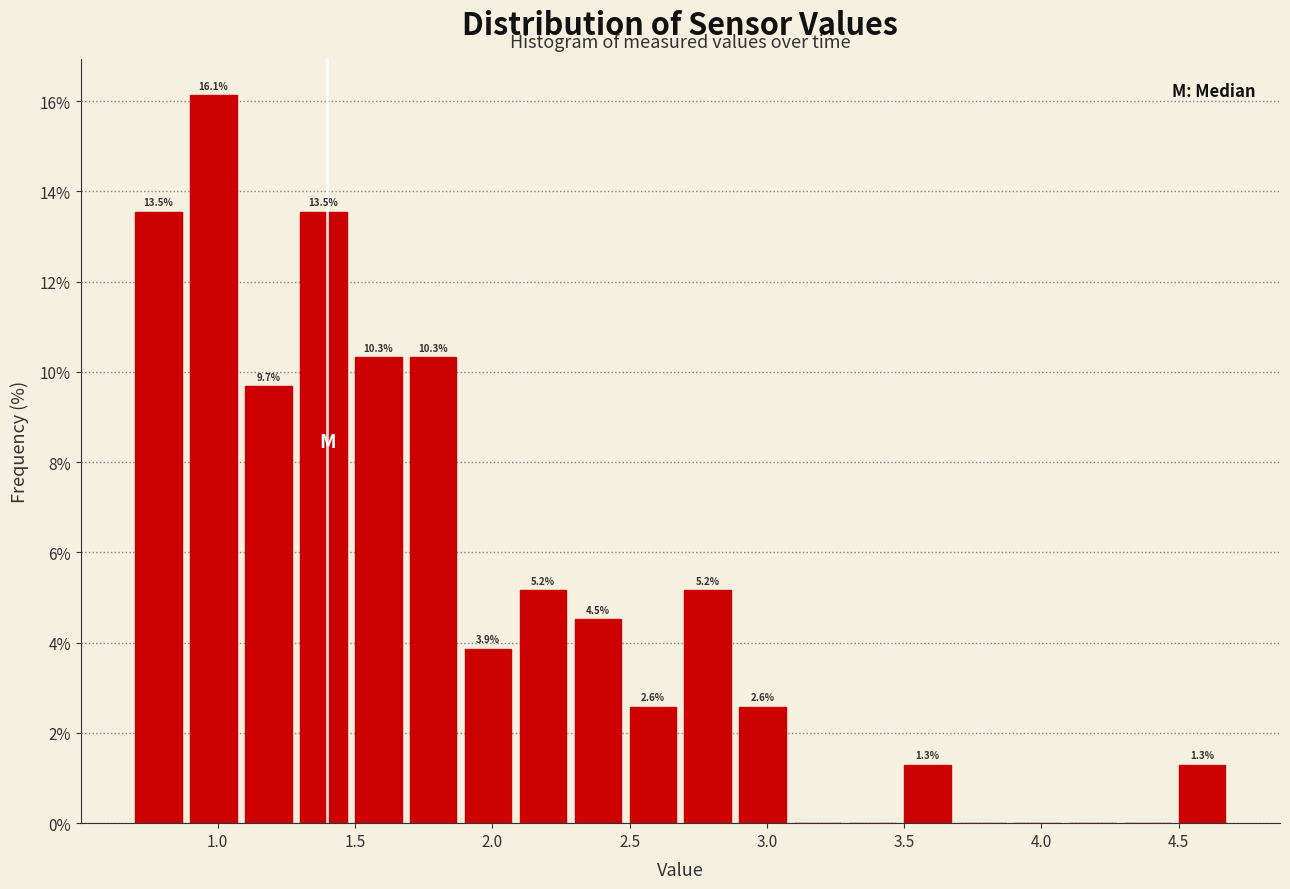

Over which range of the x-axis is the bar tallest?

0.9 to 1.1